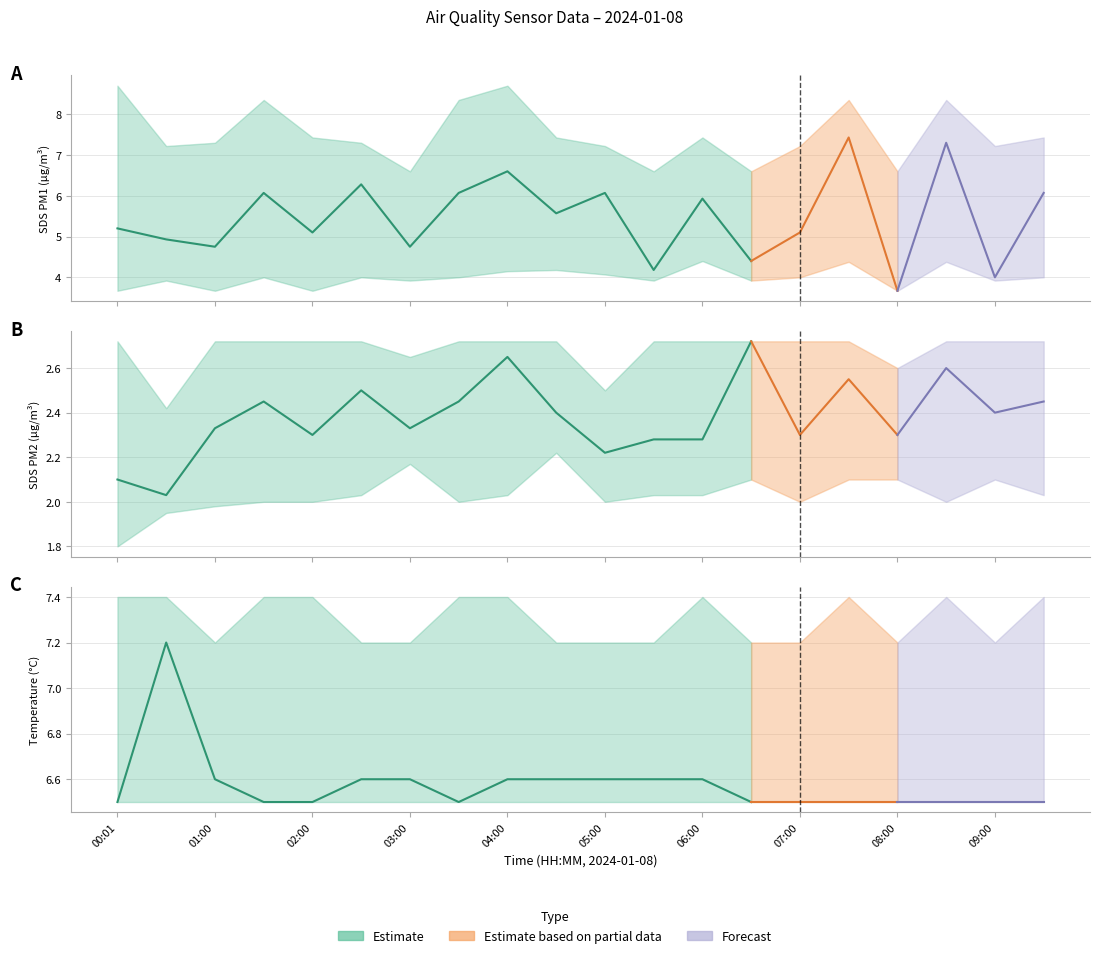

What is the difference between the SDS_P2 values at 02:30 and 05:30?

0.2